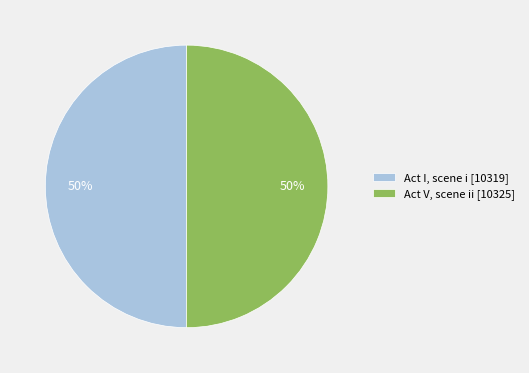

How many slices are in this pie chart?

2